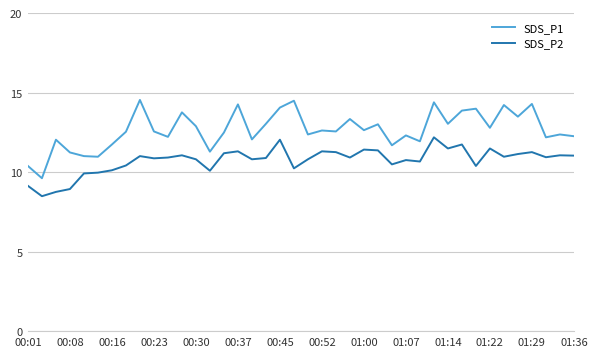

Rank the series by their average value, from highest to lowest.

SDS_P1, SDS_P2